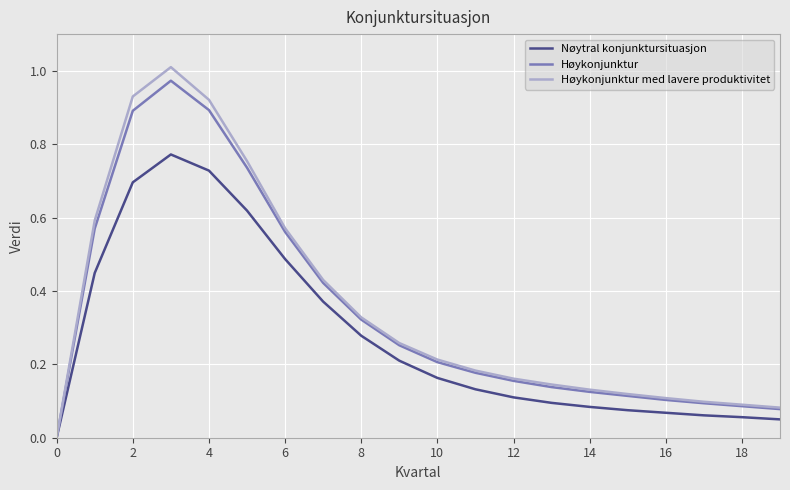

What are all the series names shown in the legend?

Nøytral konjunktursituasjon, Høykonjunktur, Høykonjunktur med lavere produktivitet